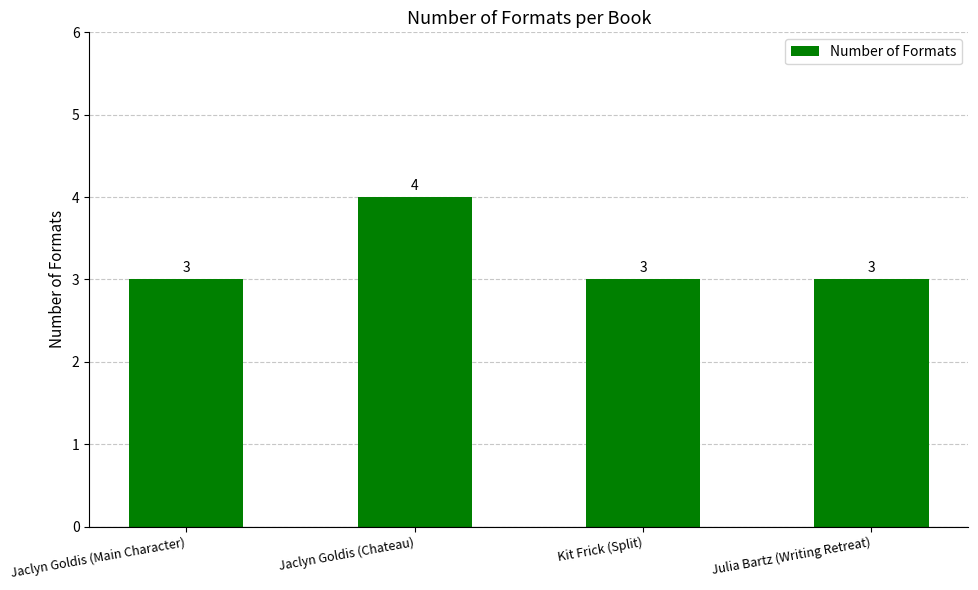

What is the value of the 3rd bar from the left?

3